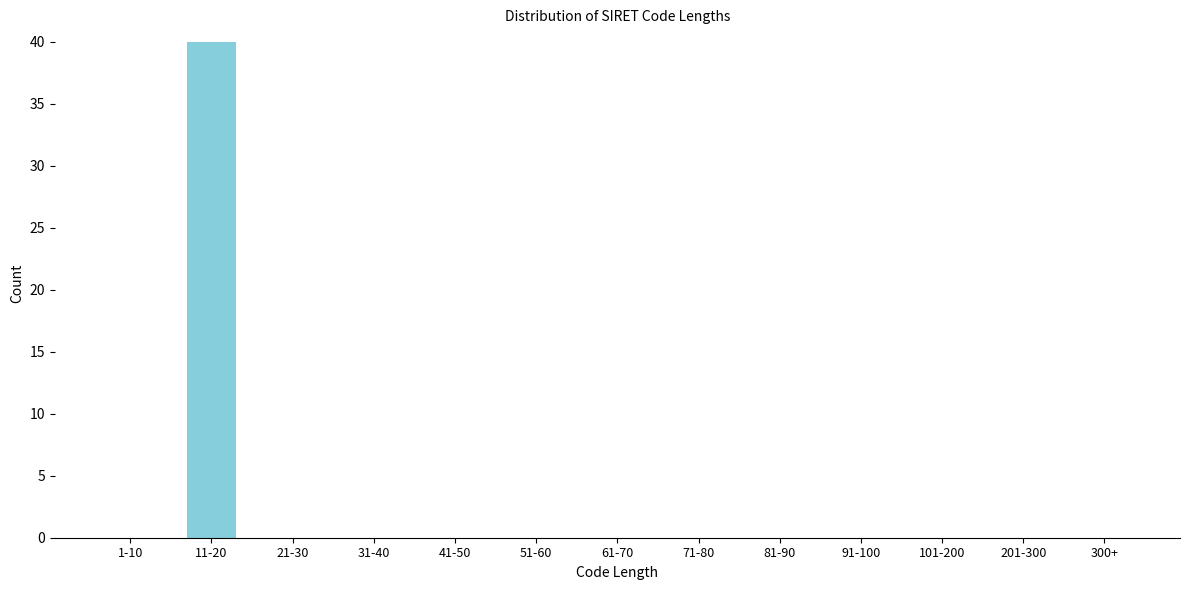

Reading left to right, list all the values displayed in this chart.

1-10=0	11-20=40	21-30=0	31-40=0	41-50=0	51-60=0	61-70=0	71-80=0	81-90=0	91-100=0	101-200=0	201-300=0	300+=0